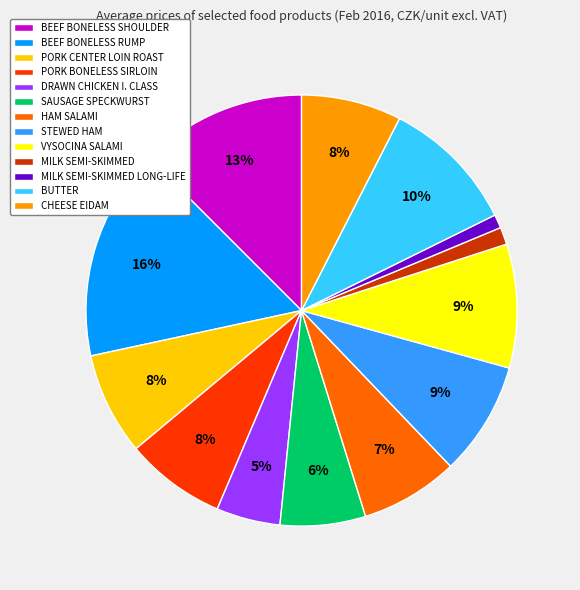

What percentage is the BEEF BONELESS SHOULDER slice, to the nearest percent?

13%